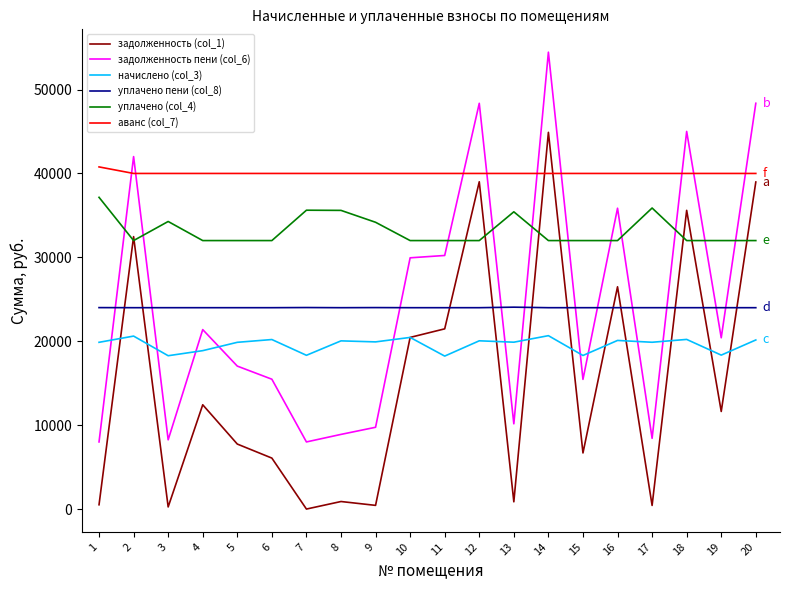

What is the maximum value for уплачено (col_4)?

37155.0